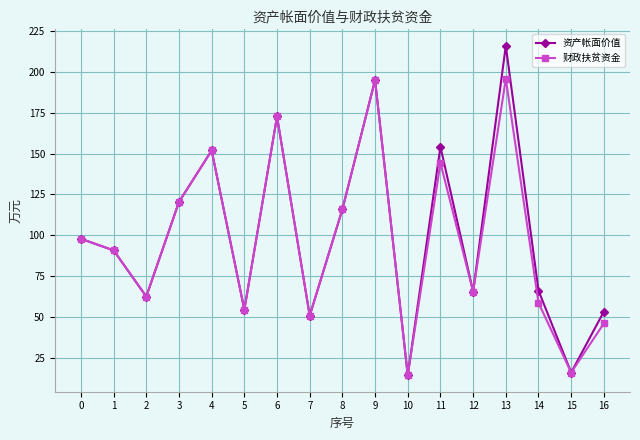

What is the average value of the 财政扶贫资金 series?

97.2